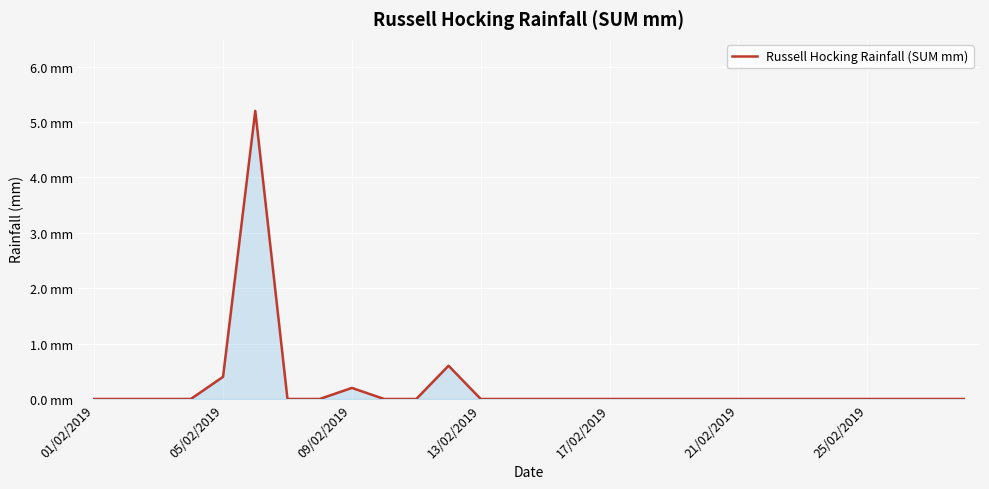

Does the chart have visible grid lines?

Yes